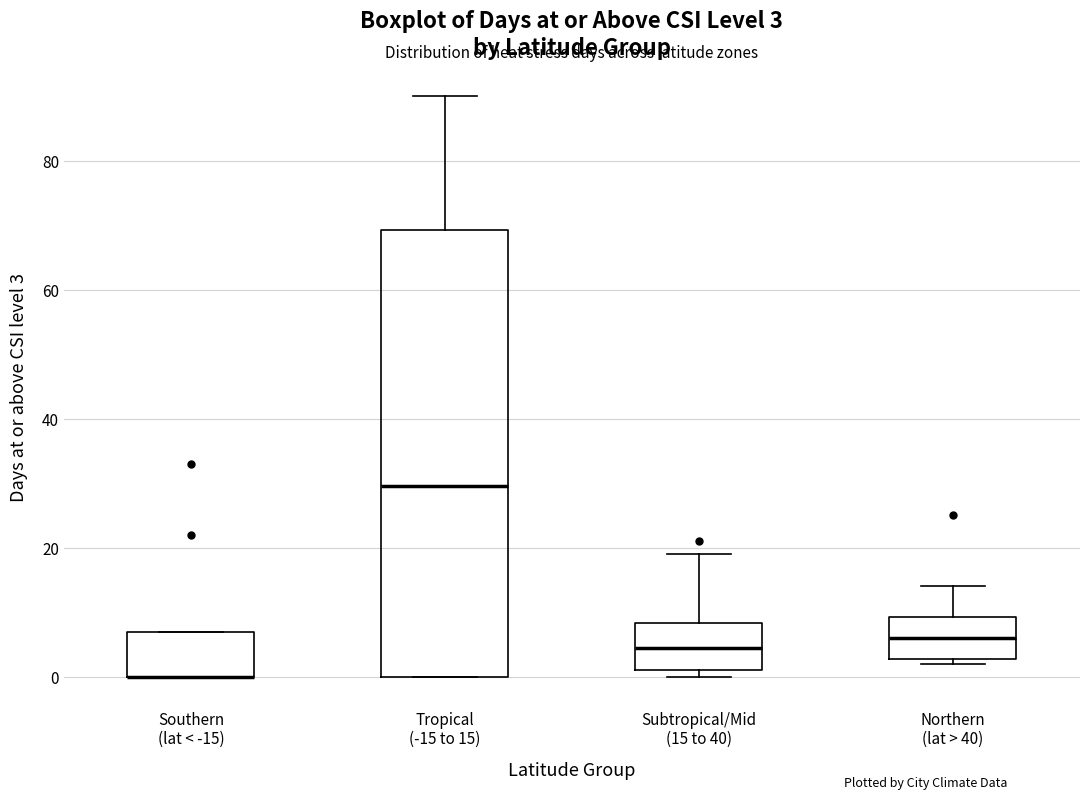

Which box is the tallest, from its lower edge to its upper edge?

Tropical (-15 to 15)